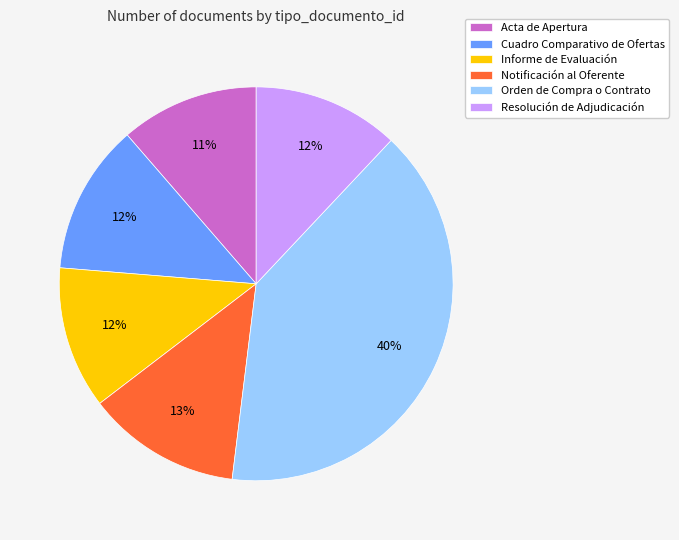

How many segments does this pie chart have?

6